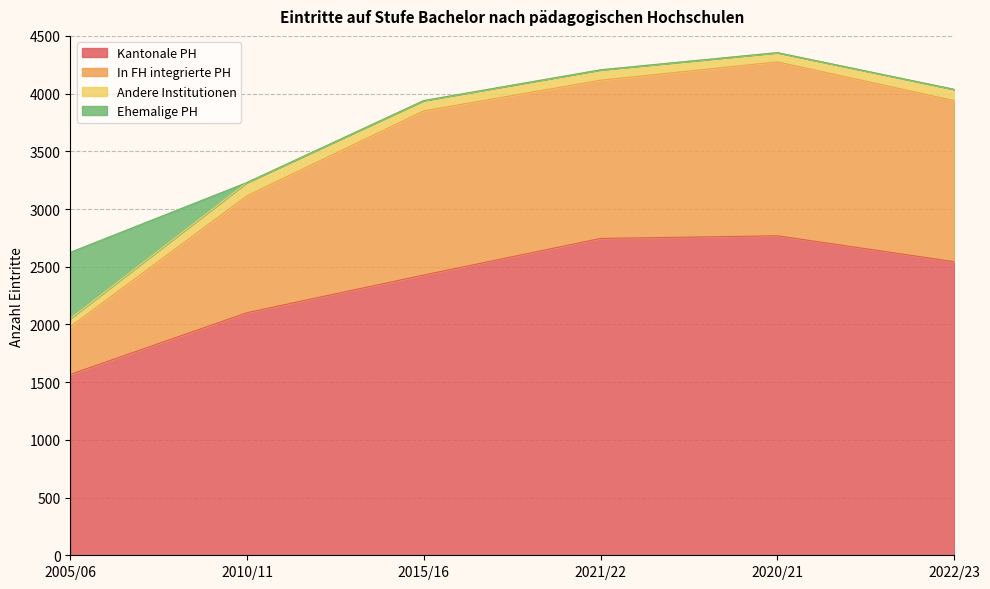

What is the total value across all series at 2015/16?

3940